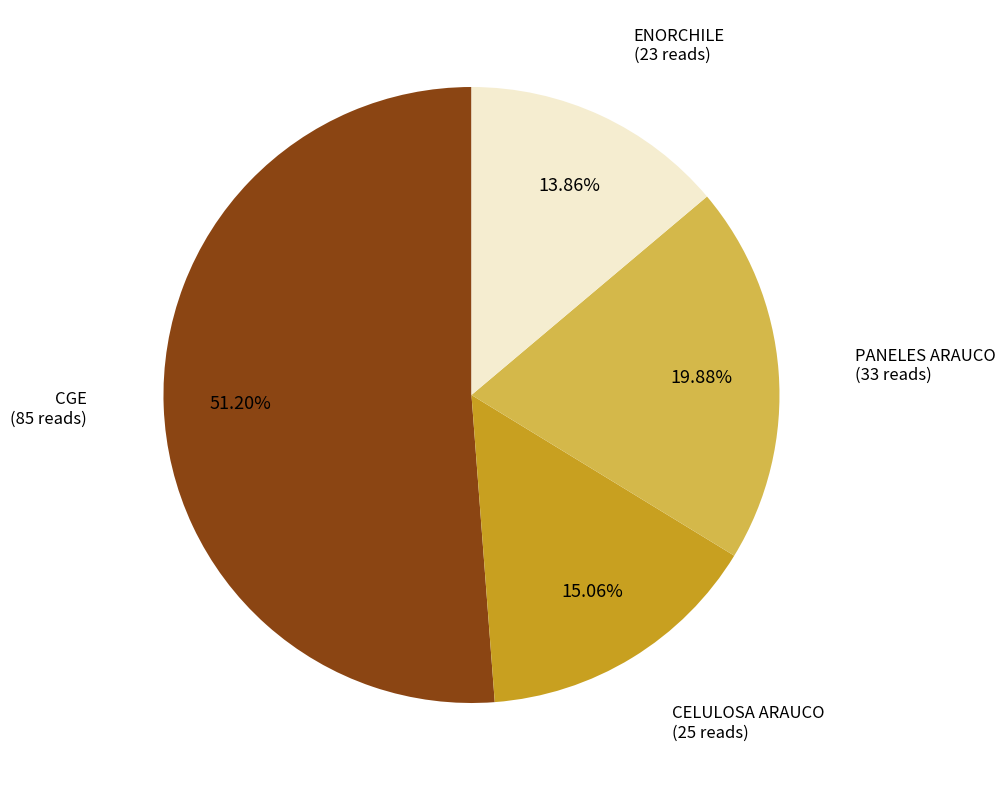

What percentage is the PANELES ARAUCO slice, to the nearest percent?

20%